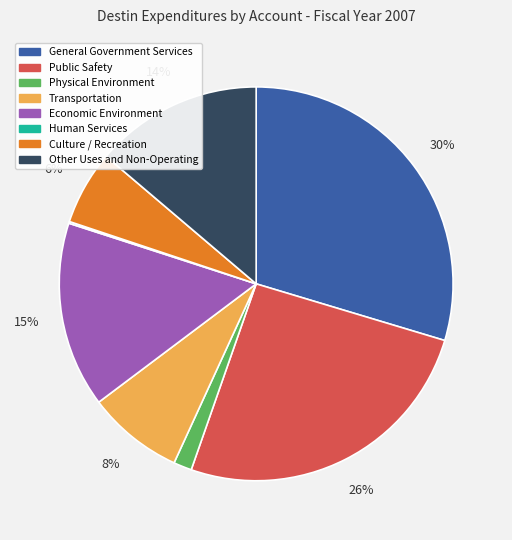

Do General Government Services and Other Uses and Non-Operating together represent more than half of the pie?

No